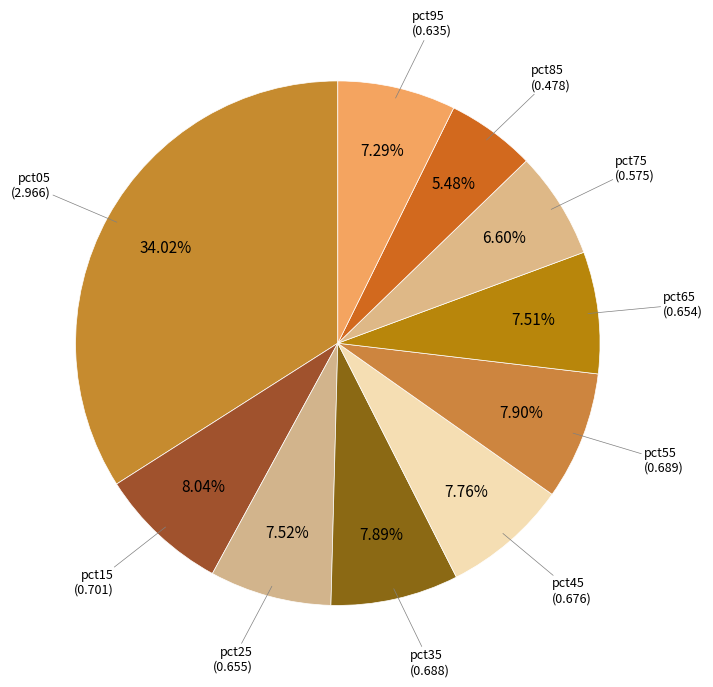

What is the smallest slice in the pie chart?

pct85